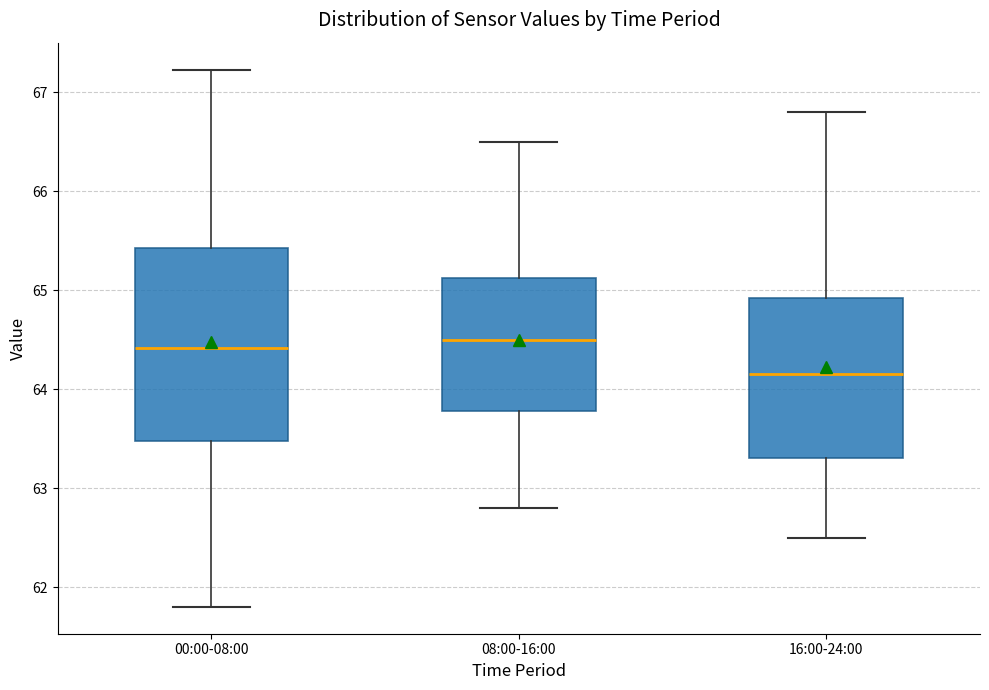

Where does the lower whisker of the box for 16:00-24:00 end on the y-axis? The values are not printed on the chart, so give them approximately, as read against the axis.

62.5